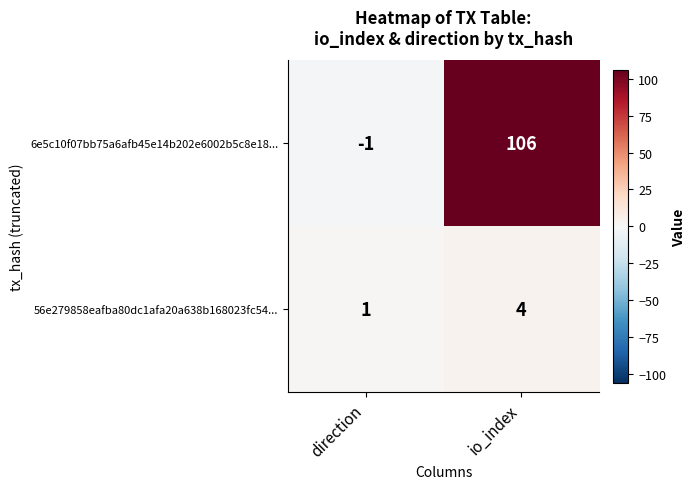

Which label corresponds to the largest value in the chart?

io_index